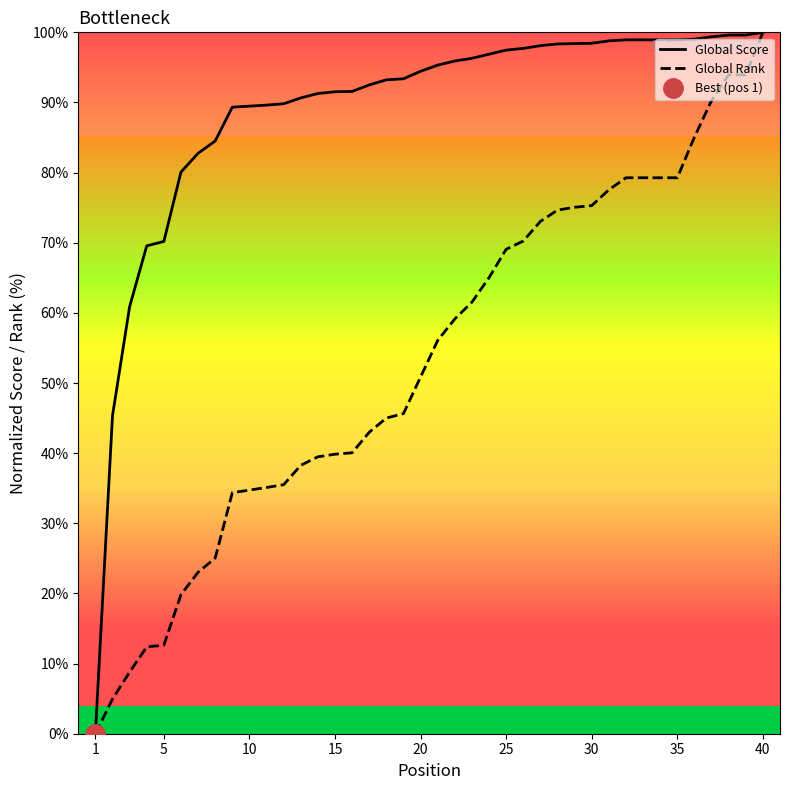

How many values in the Global Rank series exceed 56?

20